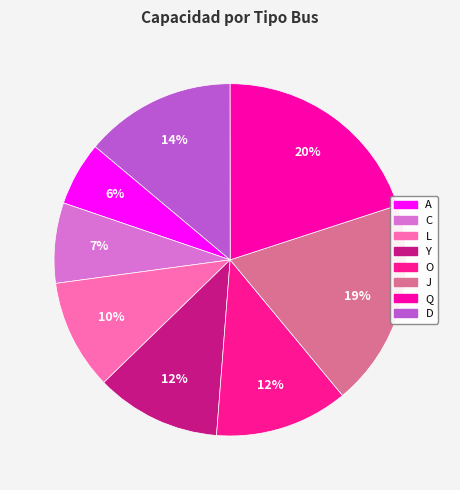

Is it true that Y is 12% of the pie?

True